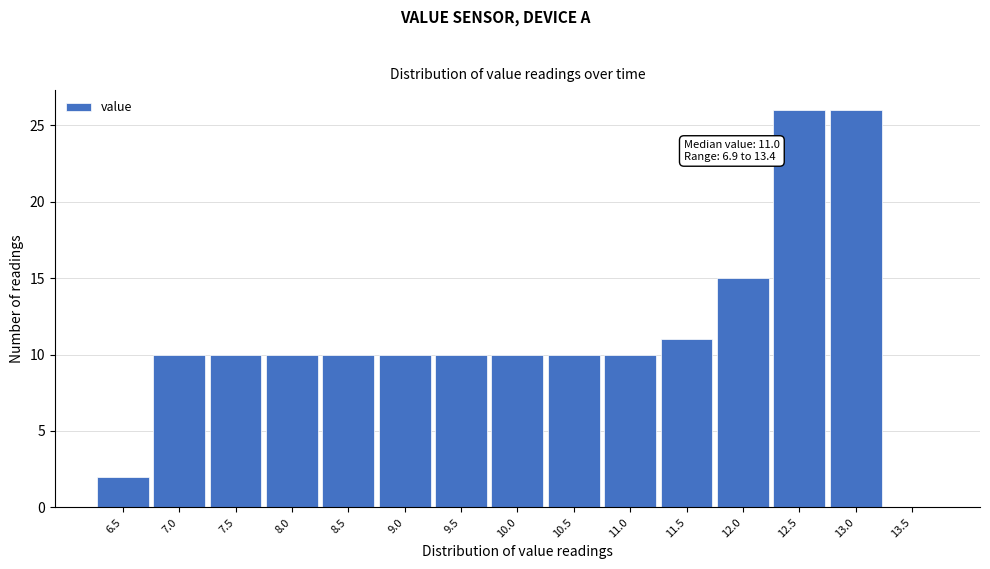

Reading right to left, transcribe all the data shown in this chart.

13.5=0	13.0=26	12.5=26	12.0=15	11.5=11	11.0=10	10.5=10	10.0=10	9.5=10	9.0=10	8.5=10	8.0=10	7.5=10	7.0=10	6.5=2